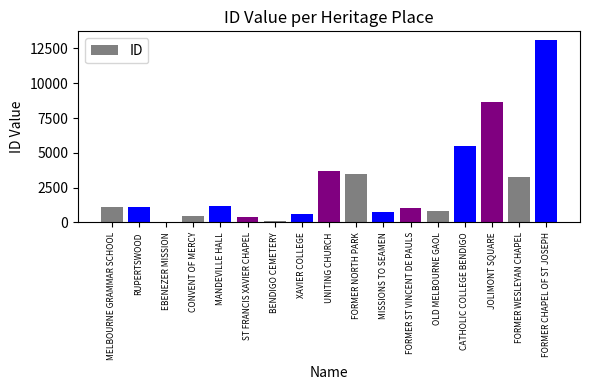

The chart shows a value of 1334 at OLD MELBOURNE GAOL. True or false?

False